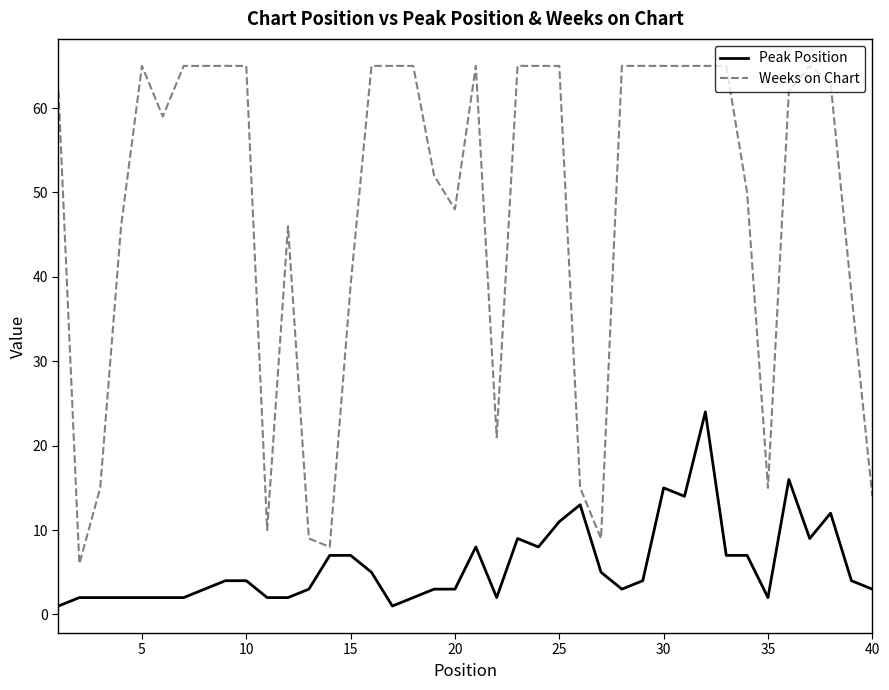

Which series has the widest spread of values?

Weeks on Chart